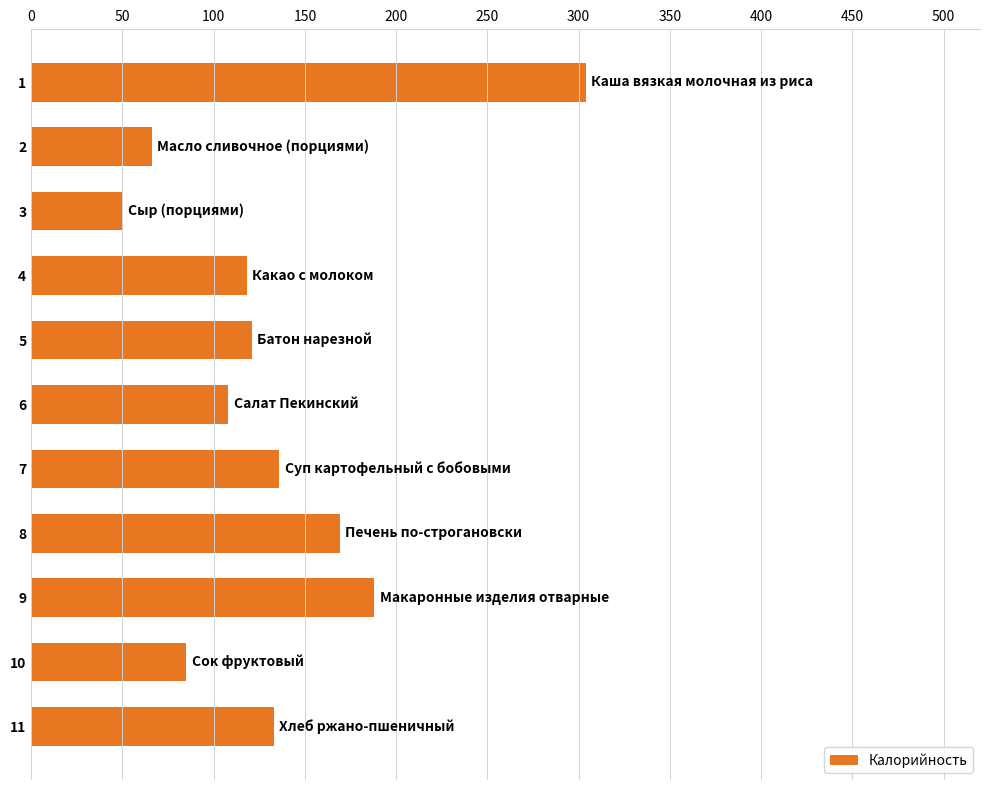

What is the change in value from 5 to 9?

+67